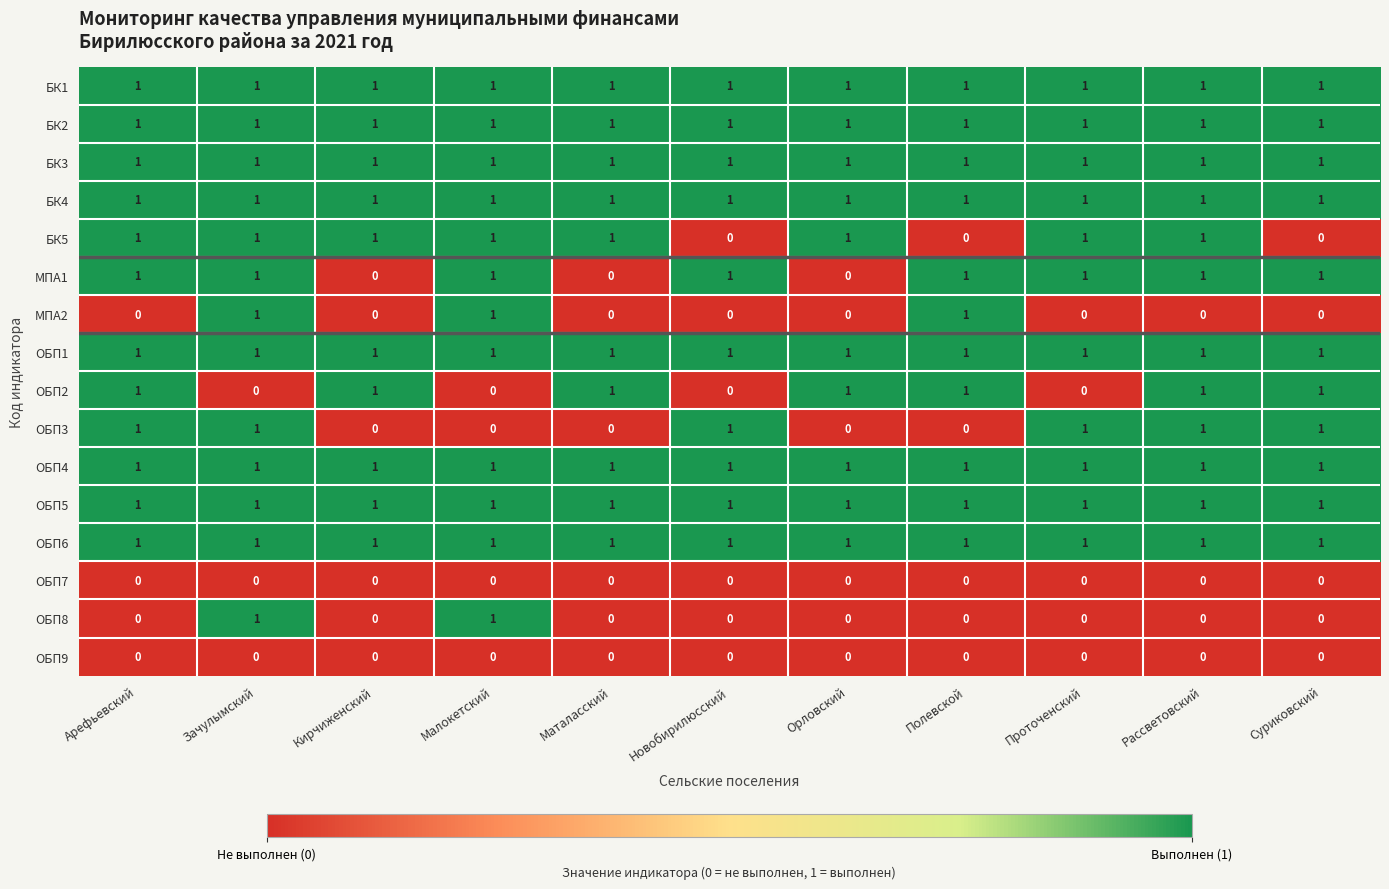

Count the ОБП2 values in the range 0 to 1.

11